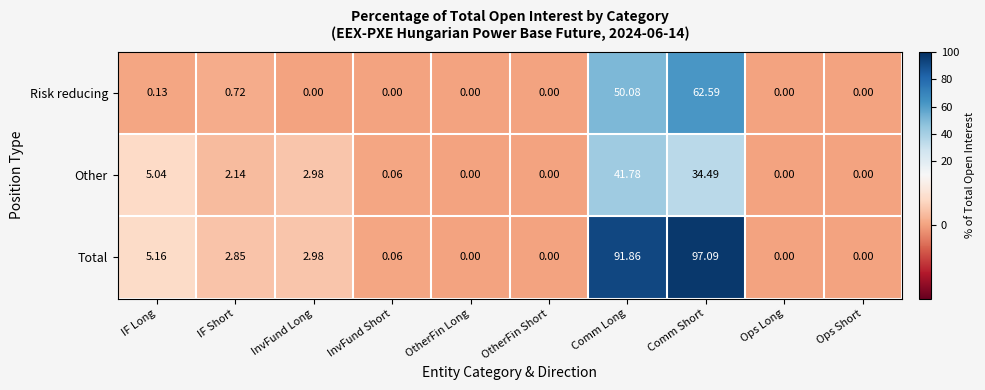

Where is Other nearest to the value 20?

Comm Short